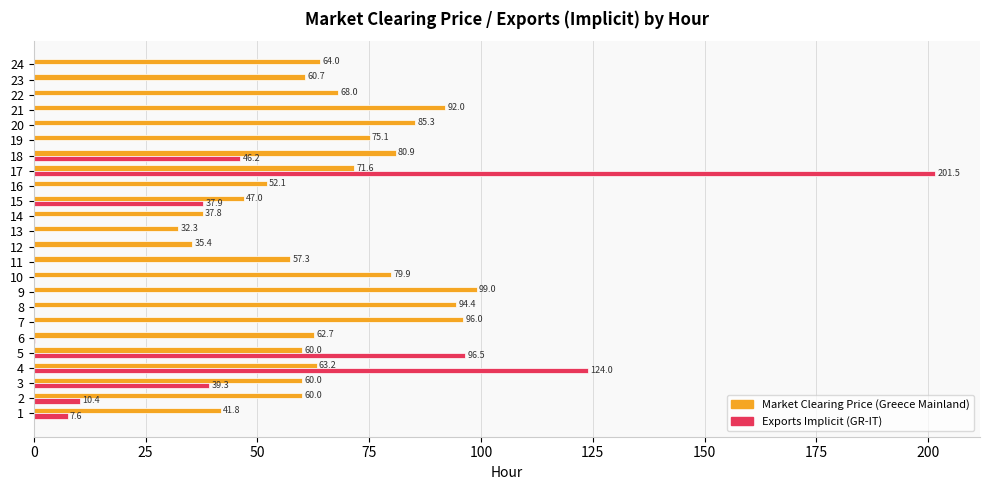

What is the greatest value displayed?

201.5